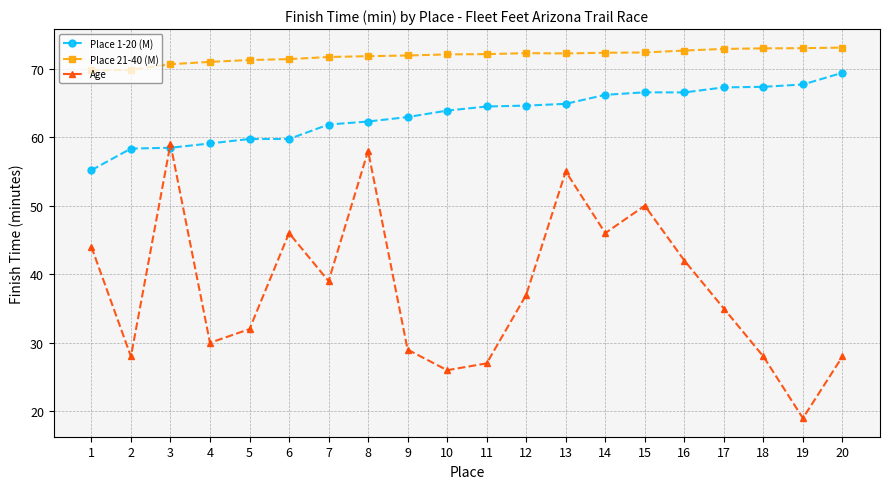

True or false: Place 21-40 (M) and Place 1-20 (M) intersect in this chart.

False